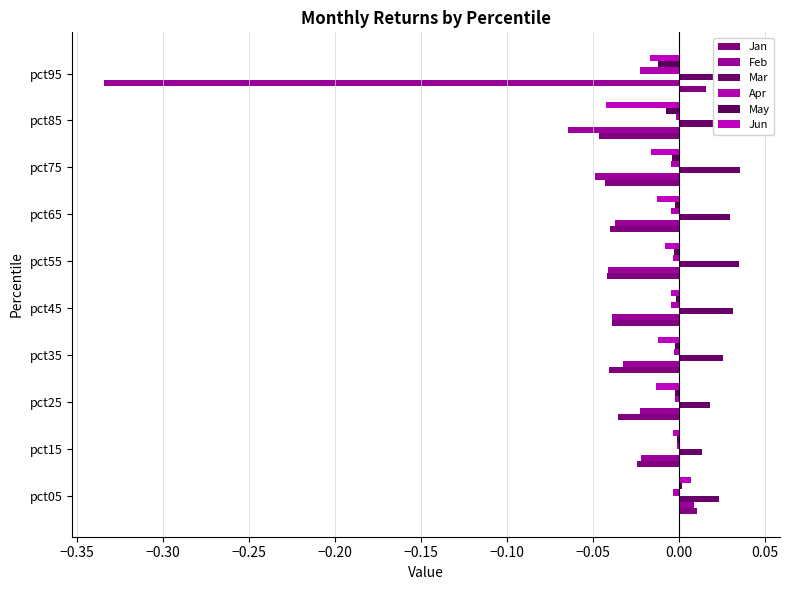

What is the total value across all series at pct55?

-0.1